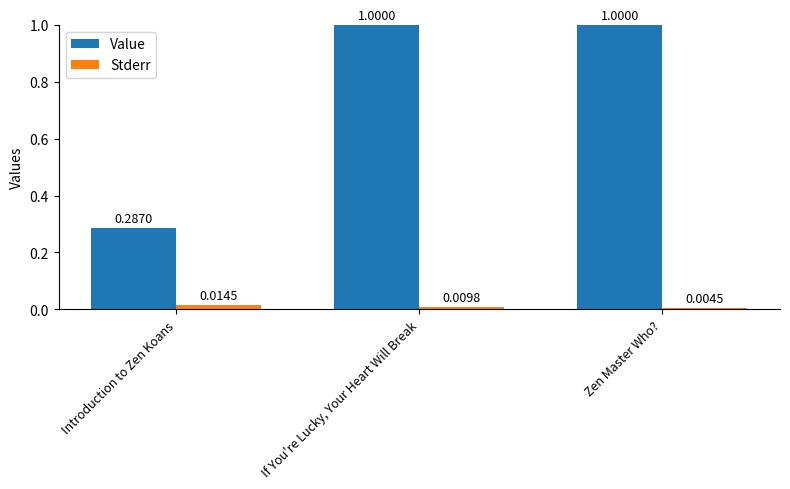

Rank the series by their average value, from lowest to highest.

Stderr, Value